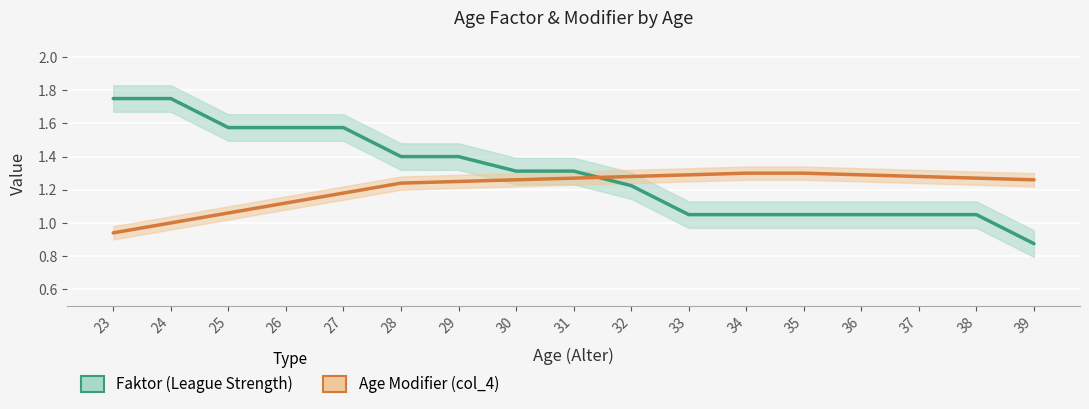

Which series changed the most between 23 and 29?

Faktor (League Strength)